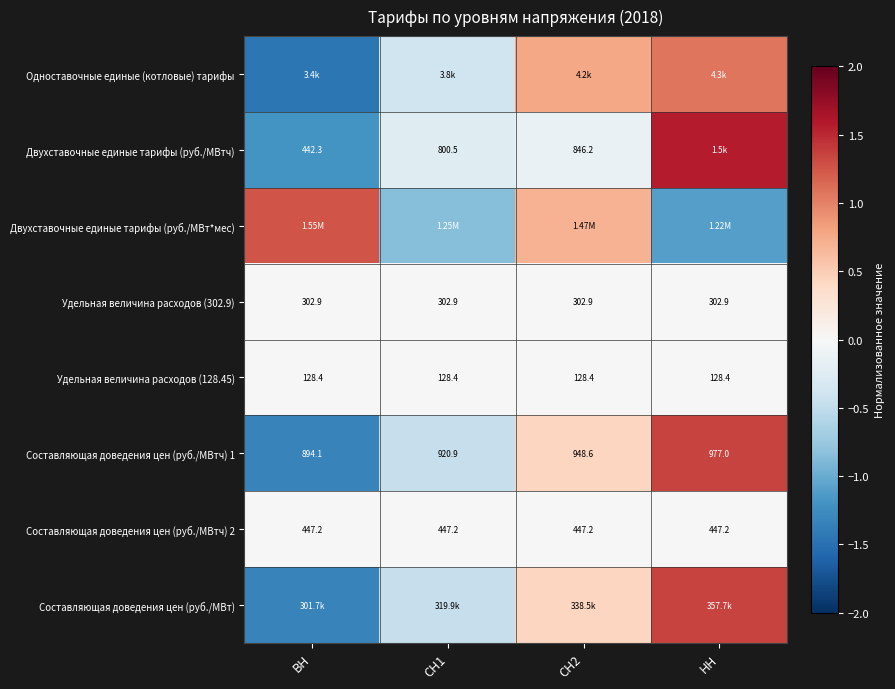

At how many categories does at least one series exceed 1?

2